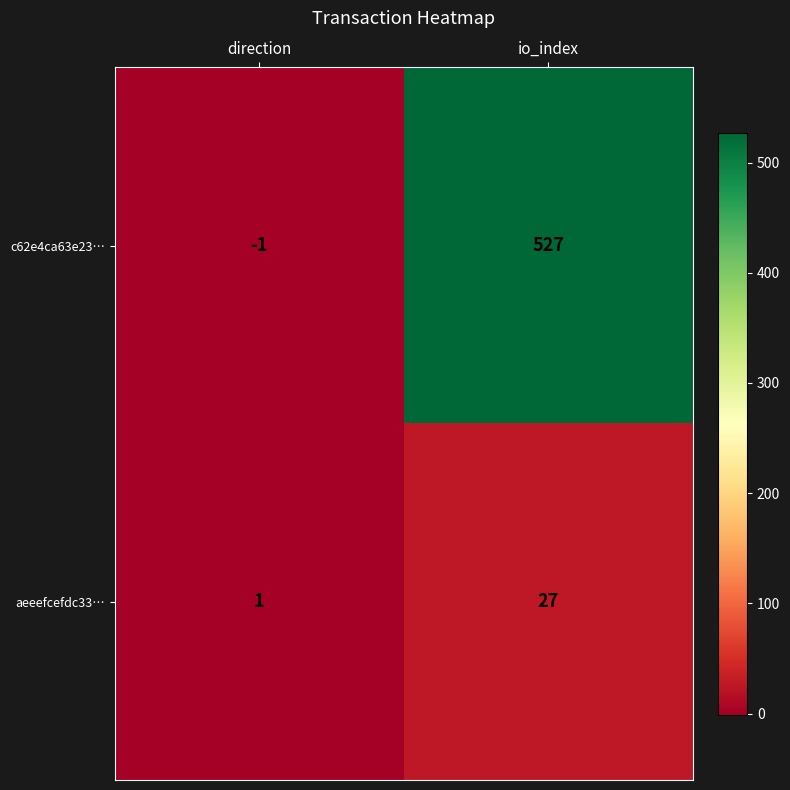

Is it true that aeeefcefdc33… equals 0 at direction?

False